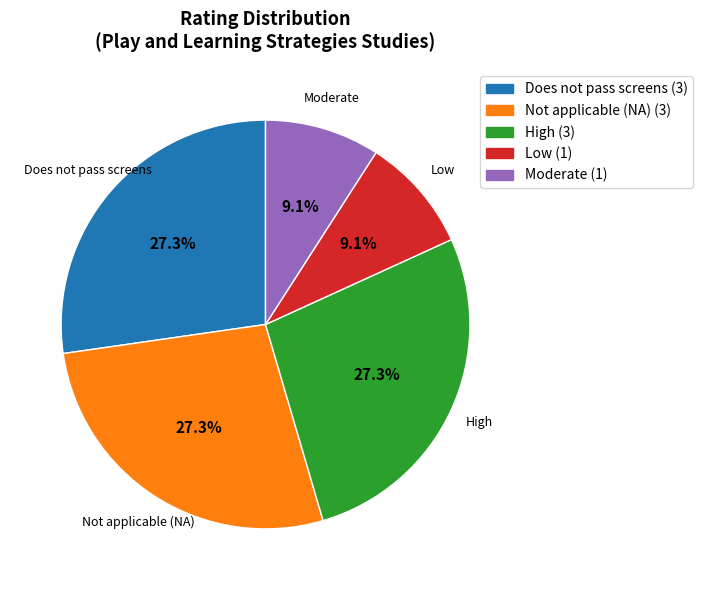

Does any single category account for the majority?

No